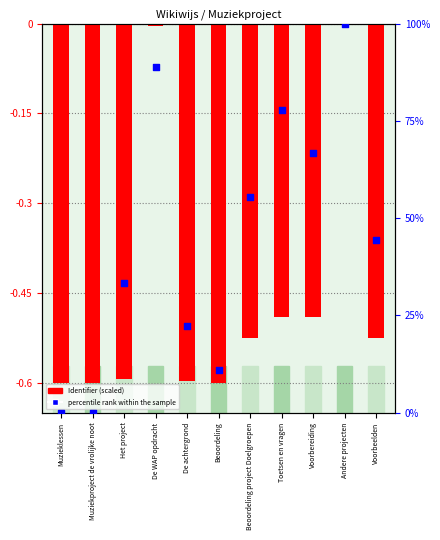

At how many categories does at least one series exceed 79?

2